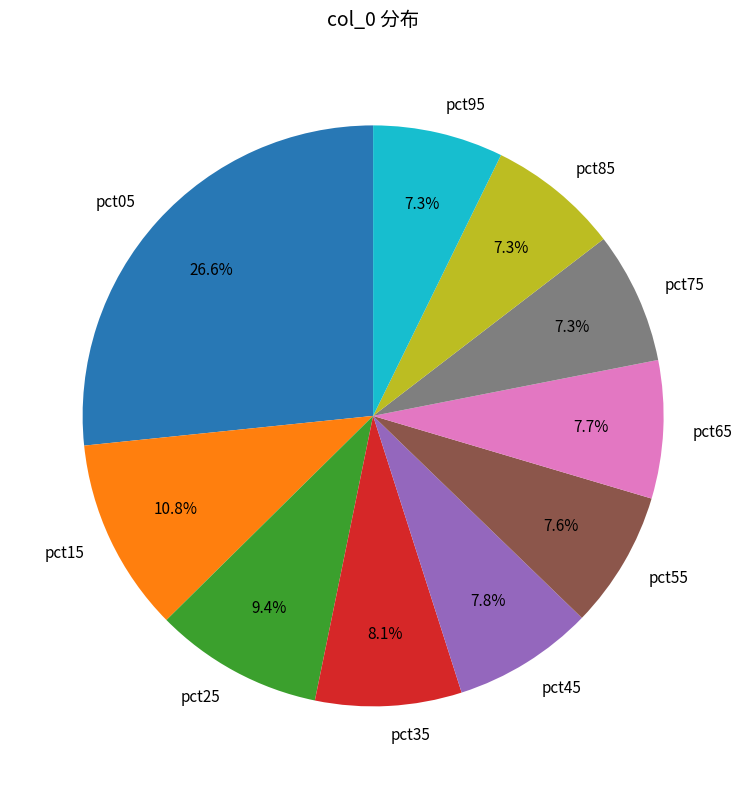

Do pct55 and pct45 together represent more than half of the pie?

No